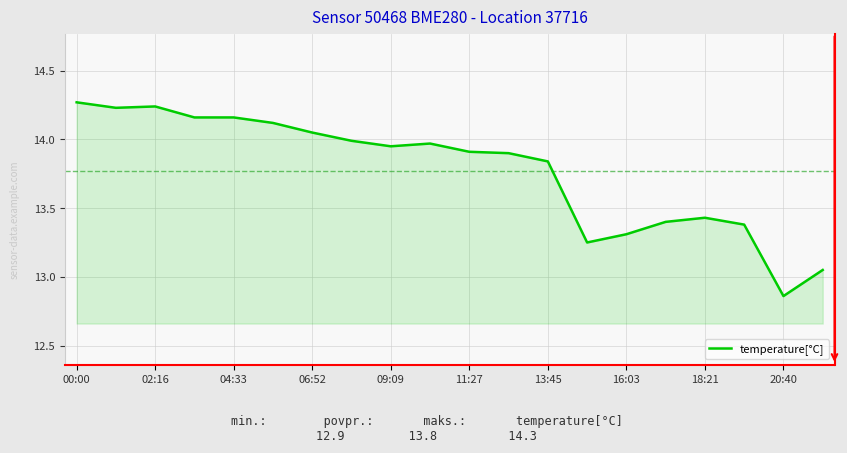

What is the difference between the maximum and minimum values?

1.4